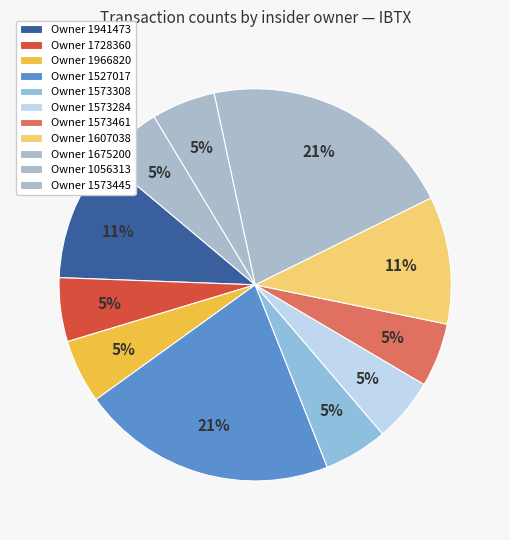

How many slices are in this pie chart?

11